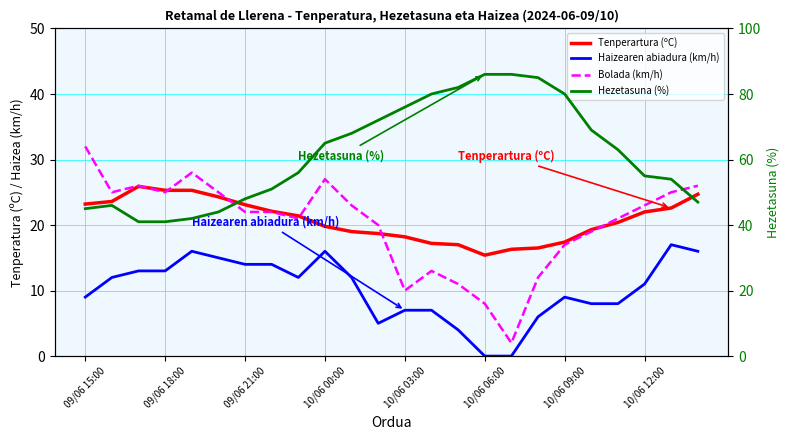

At how many categories does at least one series exceed 2?

24